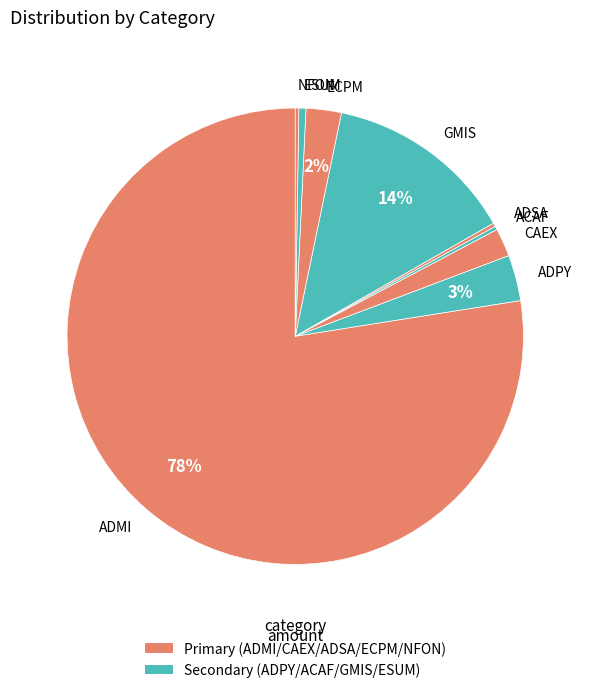

What percentage is the ADPY slice, to the nearest percent?

3%